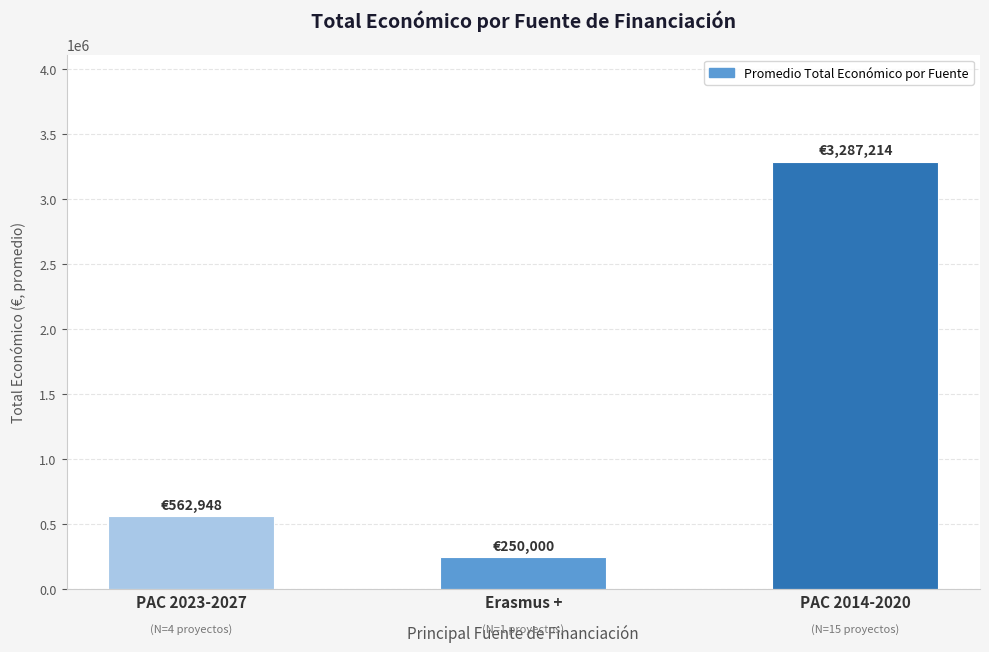

At which label is the value closest to 1768607?

PAC 2023-2027